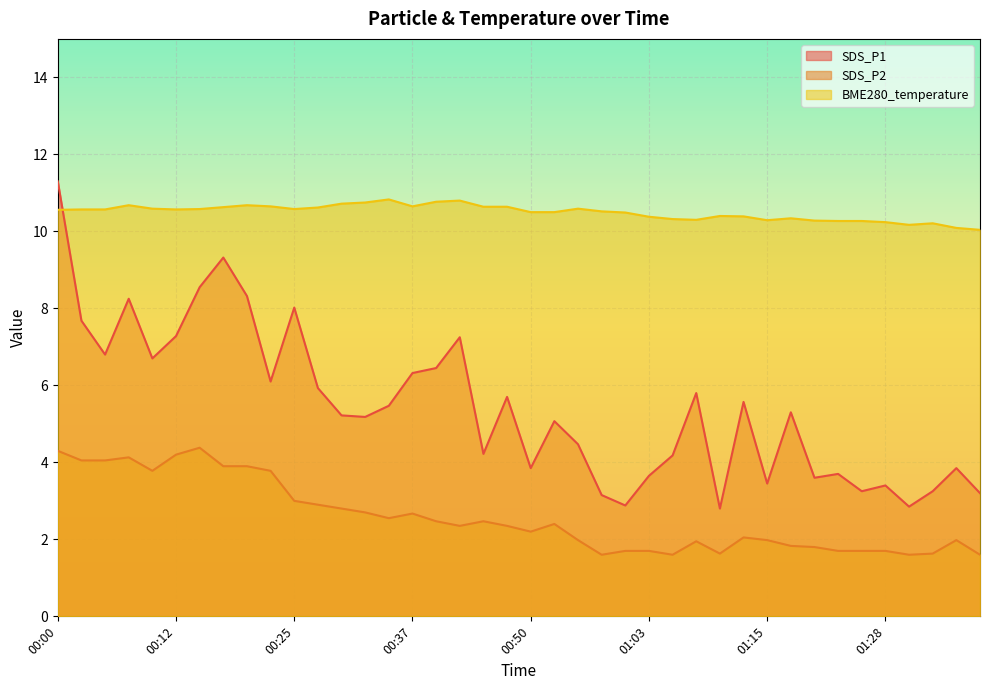

Rank the series by their average value, from lowest to highest.

SDS_P2, SDS_P1, BME280_temperature